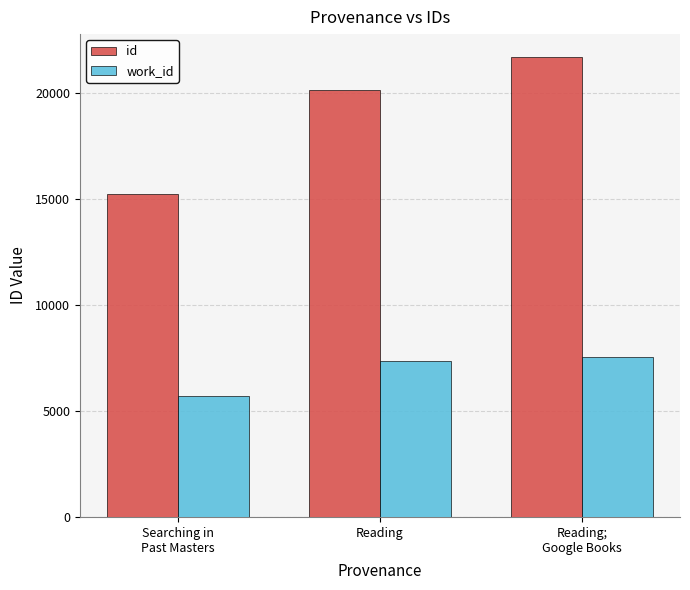

What is the total value across all series at Reading?

27522